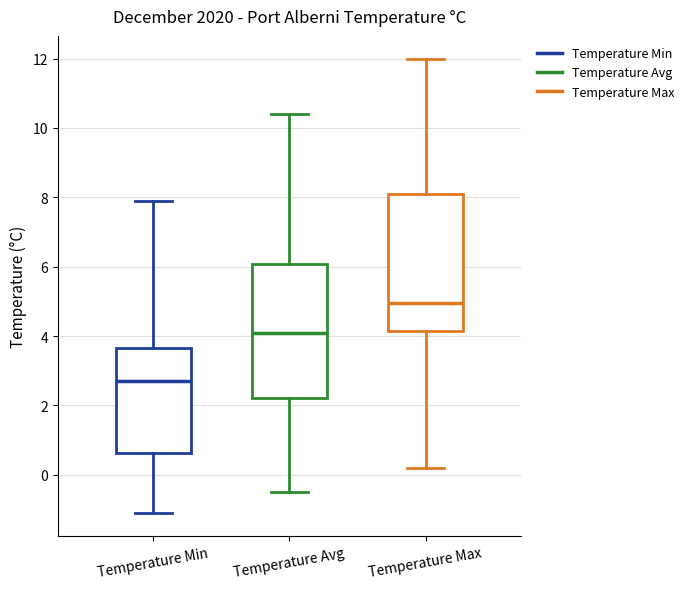

Reading left to right, read every box against the y-axis: the position of its median line, the range the box covers, and the ends of its whiskers. The values are not printed on the chart, so give them approximately, as read against the axis.

Temperature Min: median 2.8, box 0.6 to 3.6, whiskers -1.0 to 8.0
Temperature Avg: median 4.2, box 2.2 to 6.0, whiskers -0.4 to 10.4
Temperature Max: median 5.0, box 4.2 to 8.2, whiskers 0.2 to 12.0